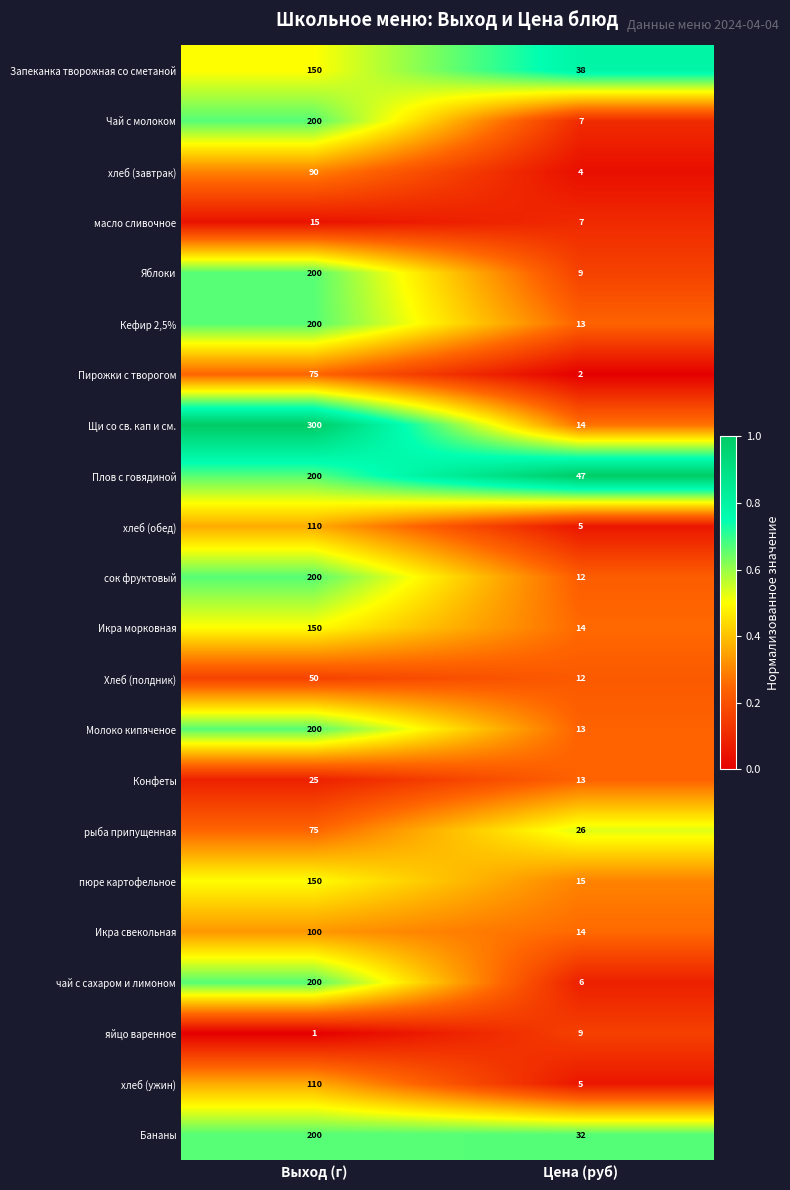

Rank the categories by Чай с молоком value from highest to lowest.

Выход (г), Цена (руб)